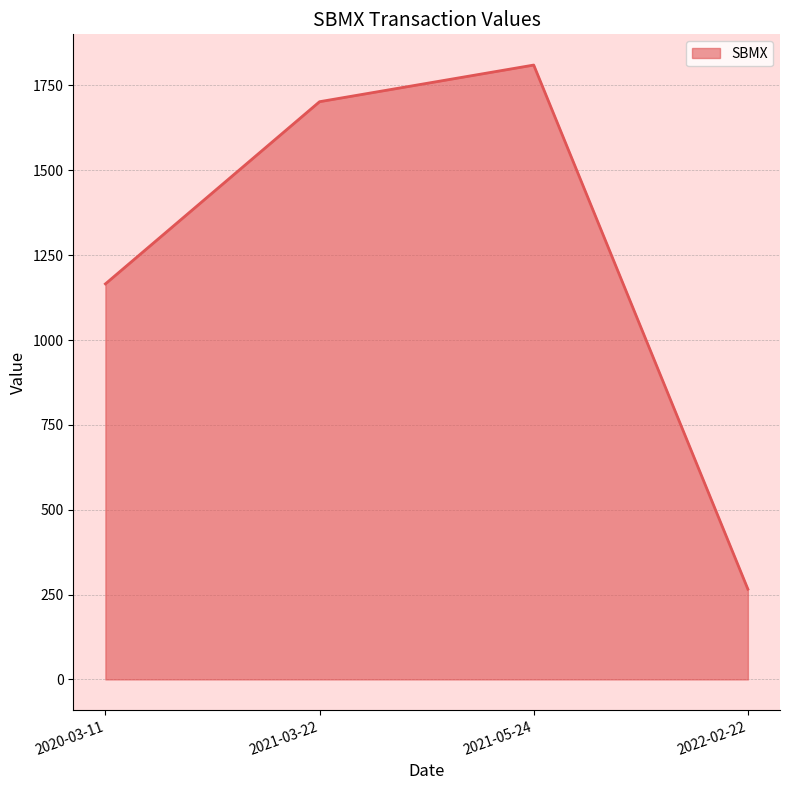

Which label corresponds to the smallest value in the chart?

2022-02-22